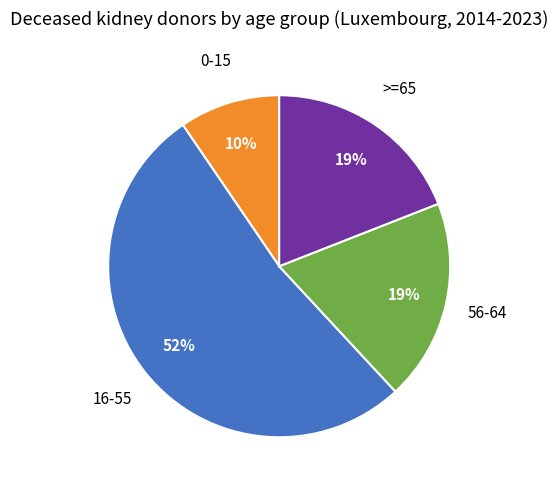

Is there a majority slice in this chart?

Yes